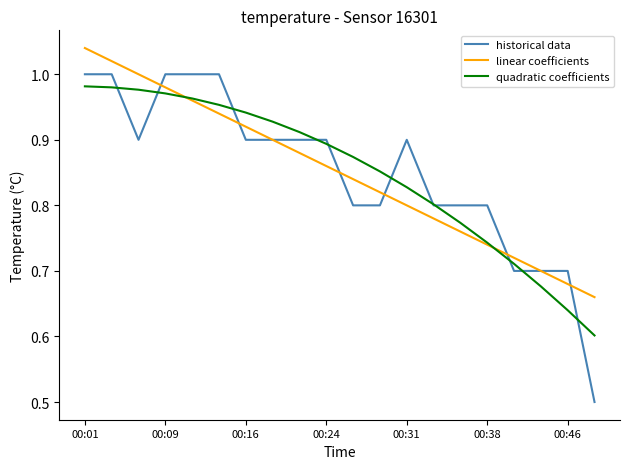

Which series has the widest spread of values?

historical data